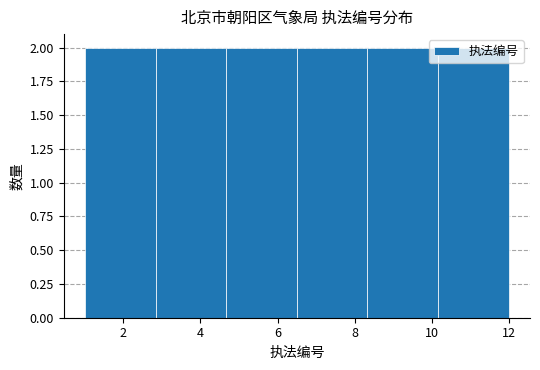

What is the height of the bar covering 8.4 to 10.2 on the x-axis? Neither the bar edges nor the heights are printed on the chart, so give them approximately, as read against the axes.

2